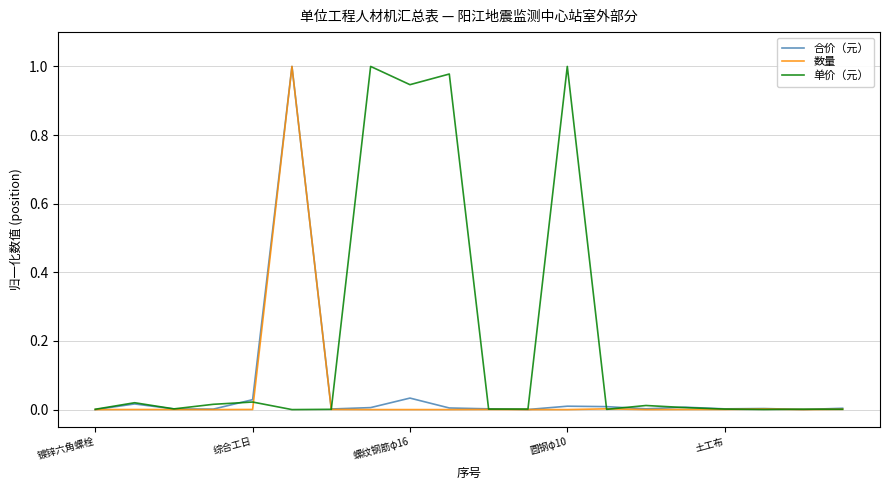

Which series has the largest total across all categories?

单价（元）